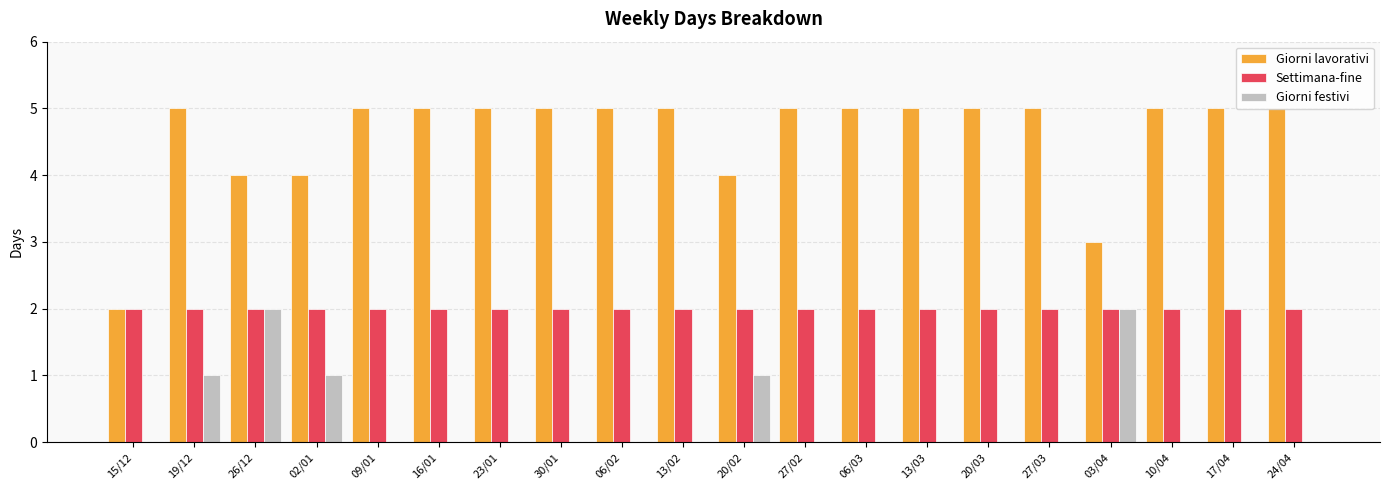

What is the sum of all Giorni festivi values?

7